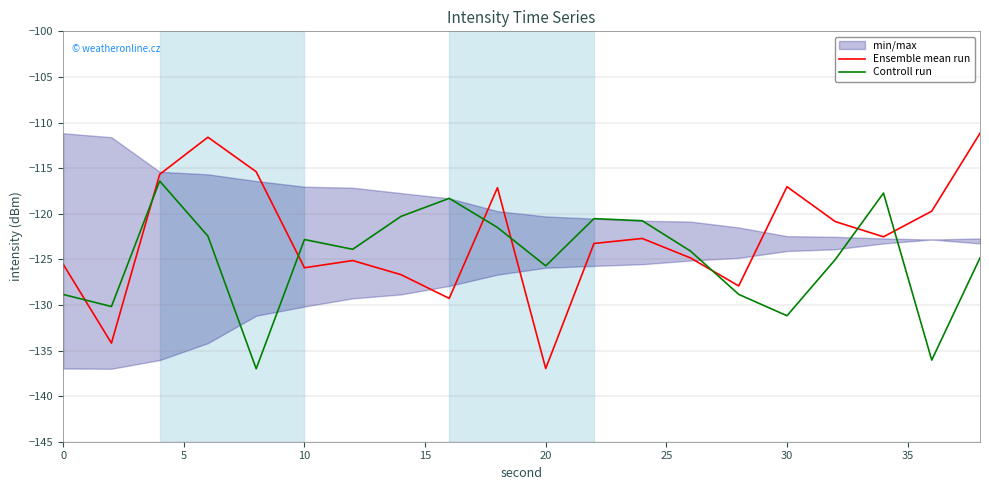

At how many categories does at least one series exceed -114?

2